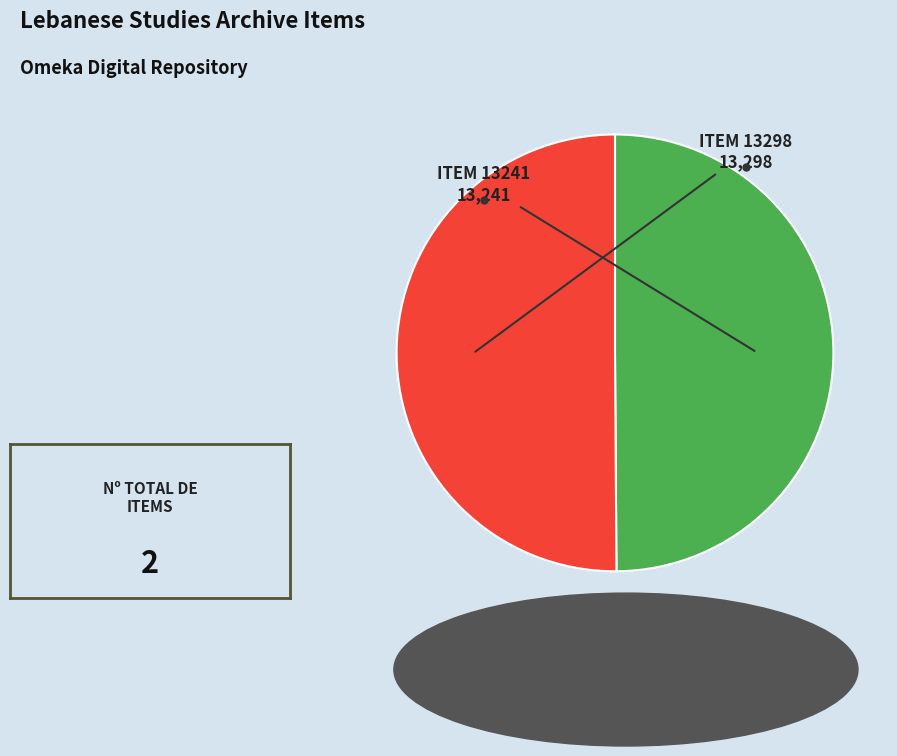

How many slices are in this pie chart?

2